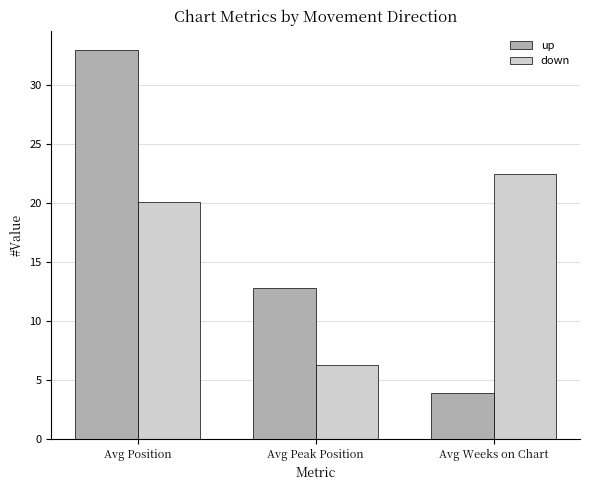

What value does the down series have at Avg Weeks on Chart?

22.4